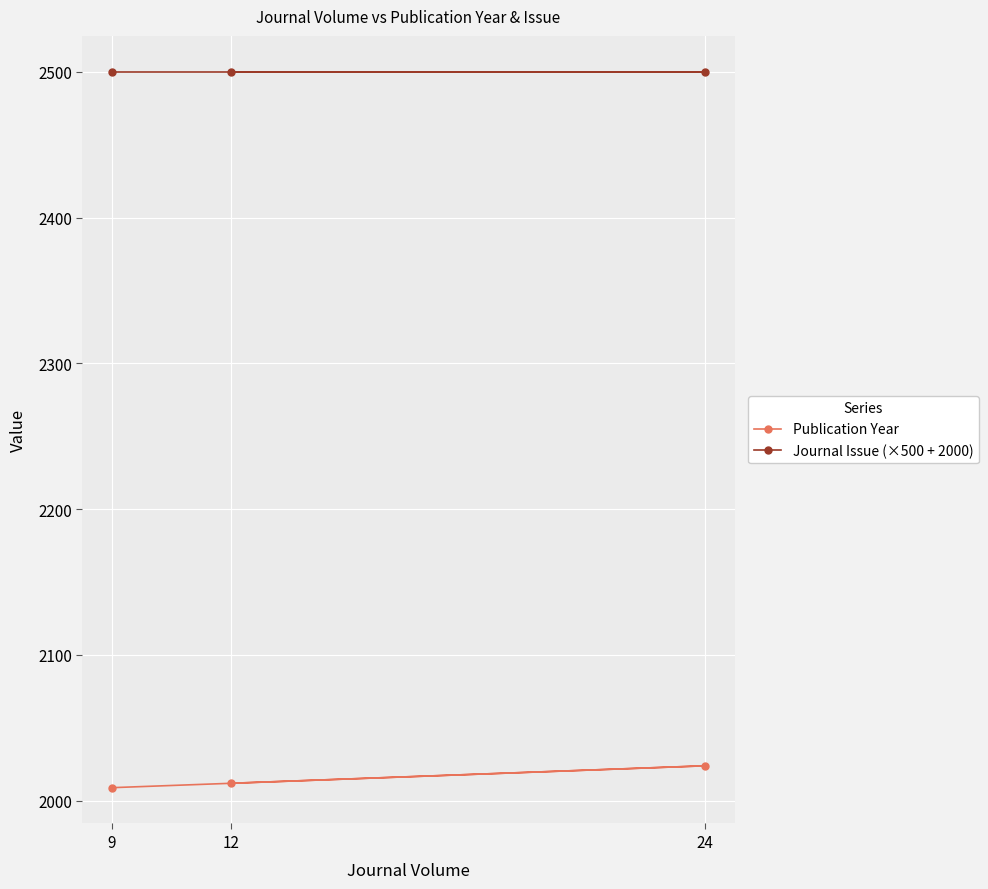

Is this an area chart (filled region under the line)?

No